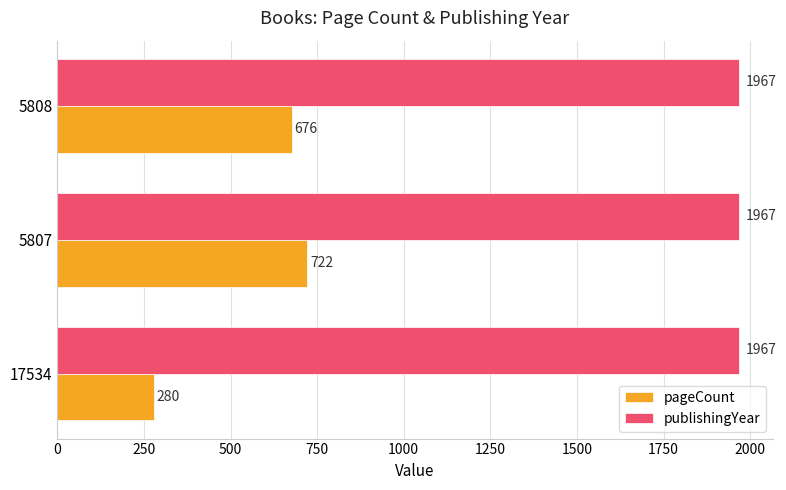

How many categories are shown in the chart?

3